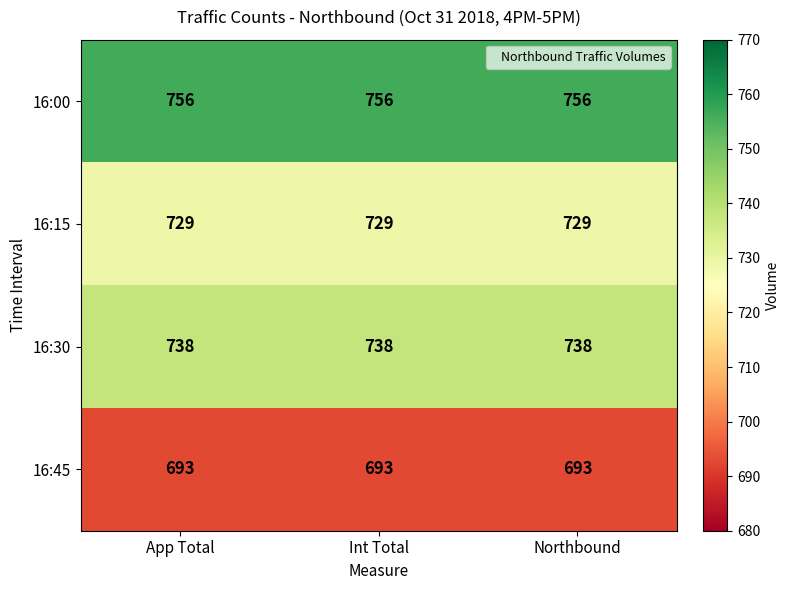

What is the sum of the 16:45 values at App Total and Int Total?

1386